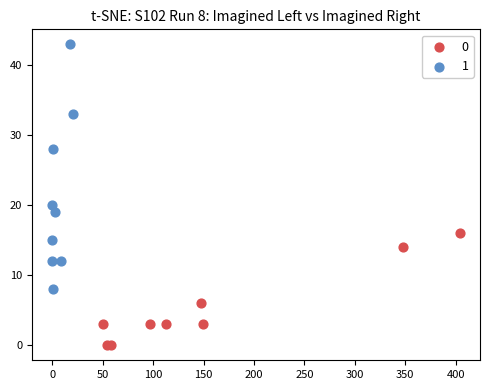

What are all the series names shown in the legend?

0, 1